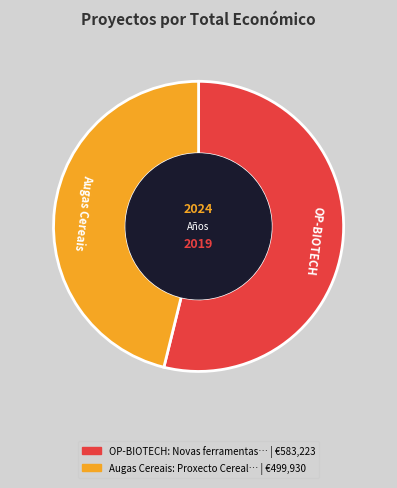

Count the number of slices in the pie.

2